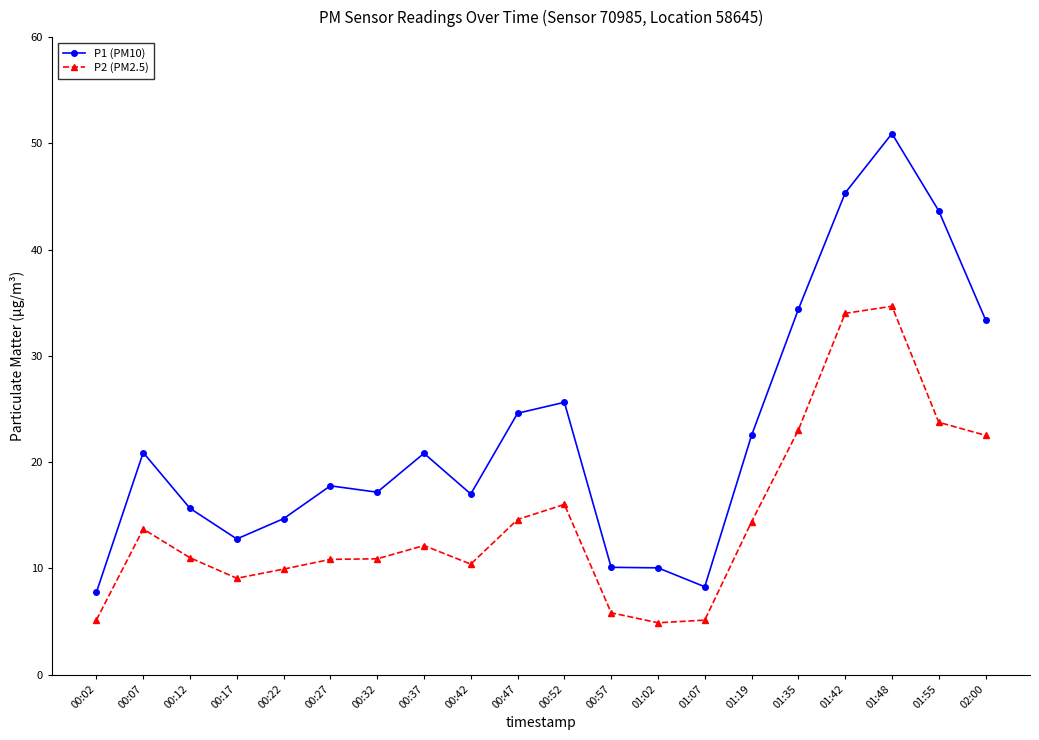

Between 00:22 and 00:42, which series saw the biggest shift?

P1 (PM10)